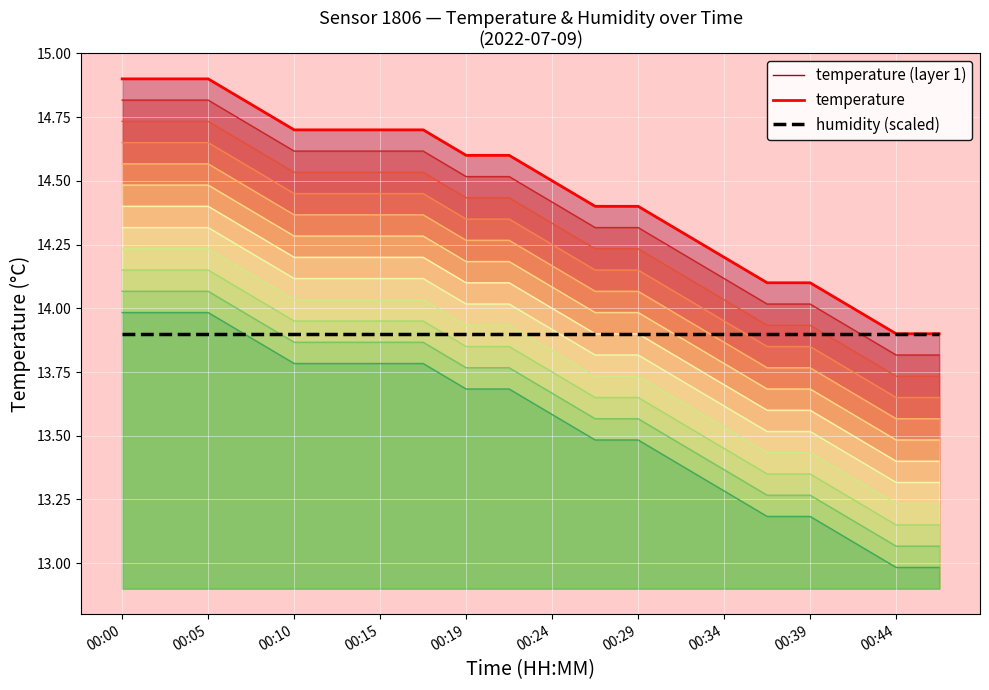

At which label does temperature first exceed 14?

00:00